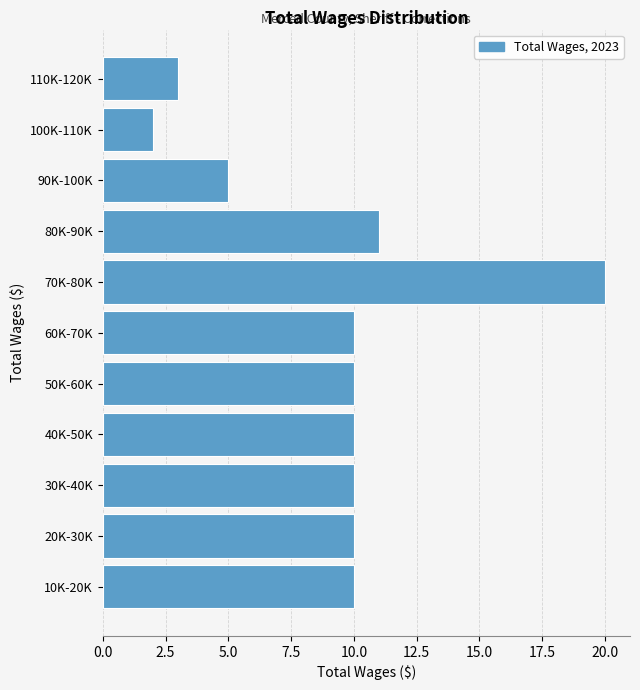

Reading bottom to top, list all the values displayed in this chart.

10K-20K=10	20K-30K=10	30K-40K=10	40K-50K=10	50K-60K=10	60K-70K=10	70K-80K=20	80K-90K=11	90K-100K=5	100K-110K=2	110K-120K=3